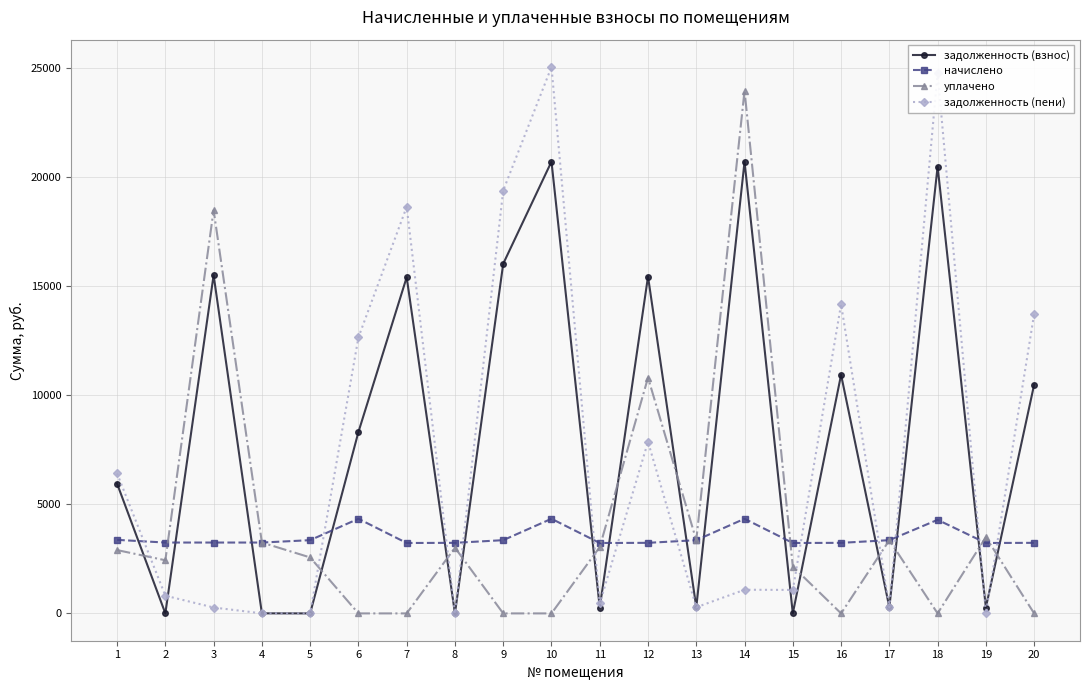

At how many categories does at least one series exceed 5476?

11